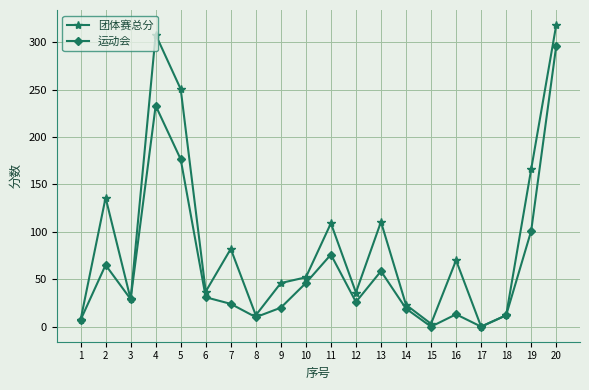

At 20, list the series in order from largest to smallest.

团体赛总分, 运动会